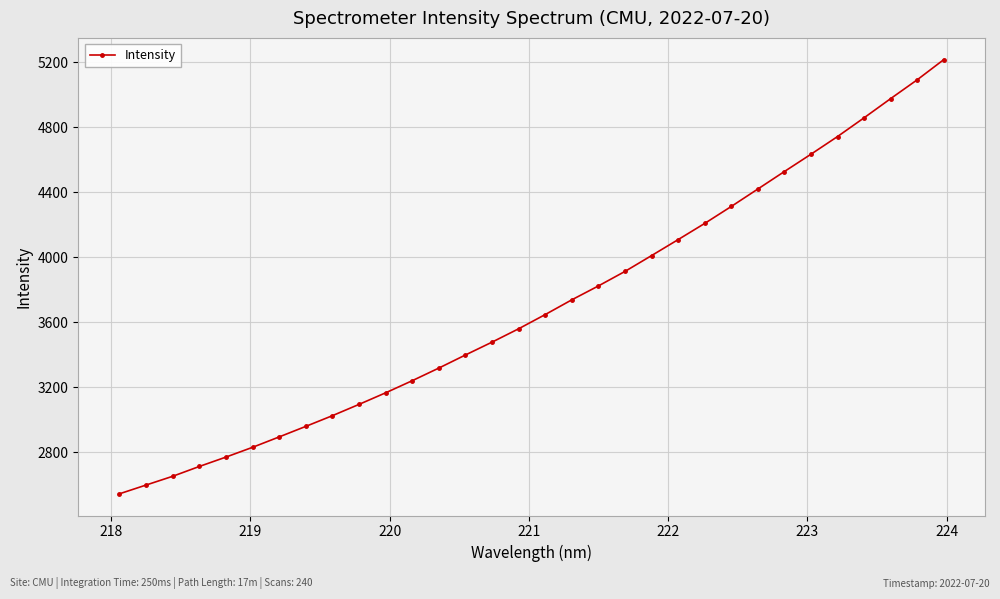

Reading left to right, transcribe all the data shown in this chart.

2543.3	2597.2	2651.2	2711.6	2769.3	2829.5	2893.5	2958.3	3024.3	3093.7	3164.9	3239.6	3317.2	3397.9	3476.9	3559.1	3646.7	3737.4	3822.9	3912.2	4009.7	4108.1	4207.8	4312.2	4419.6	4527.4	4633.9	4742.7	4858.2	4976.2	5092.1	5216.4